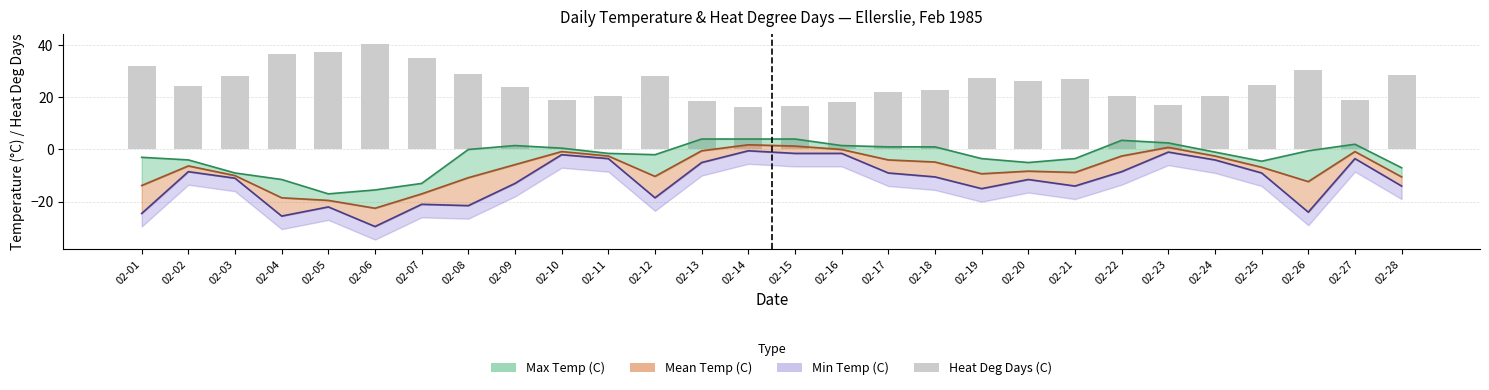

What is the average value?

25.3